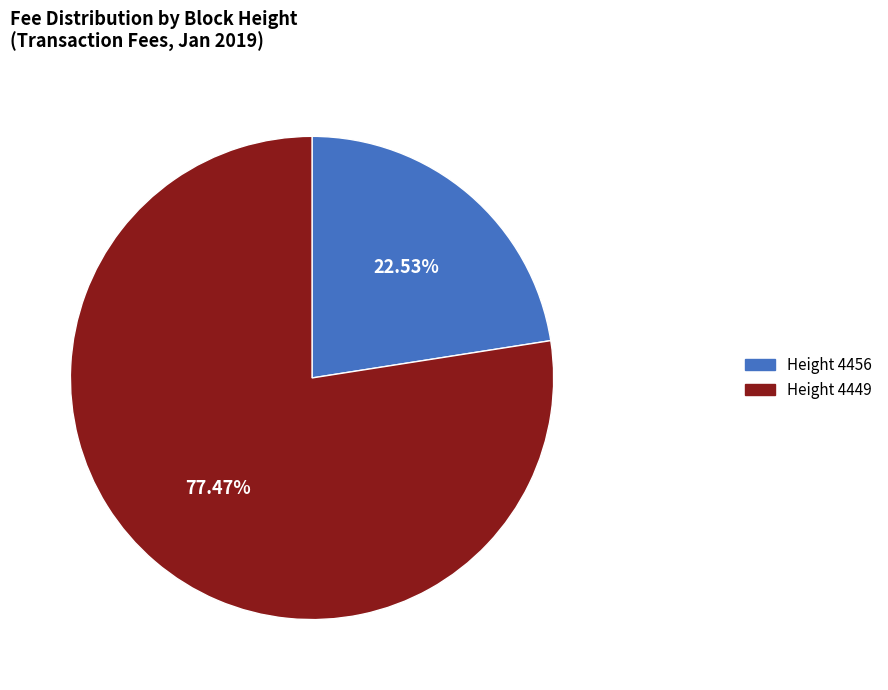

Approximately how many times larger is the value at Height 4449 compared to Height 4456?

3.4